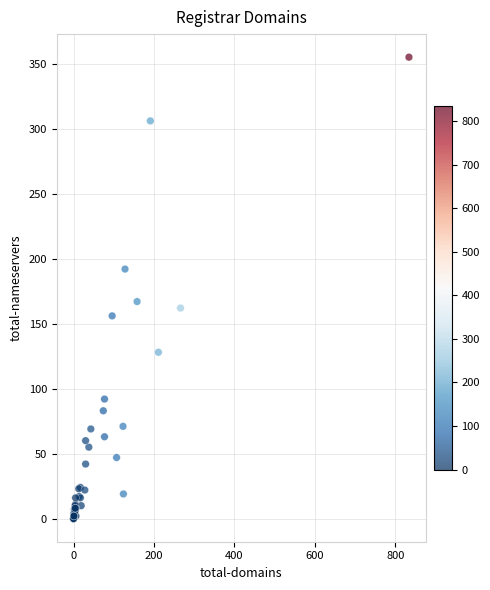

What Y value in the scatter plot is closest to 177?

167